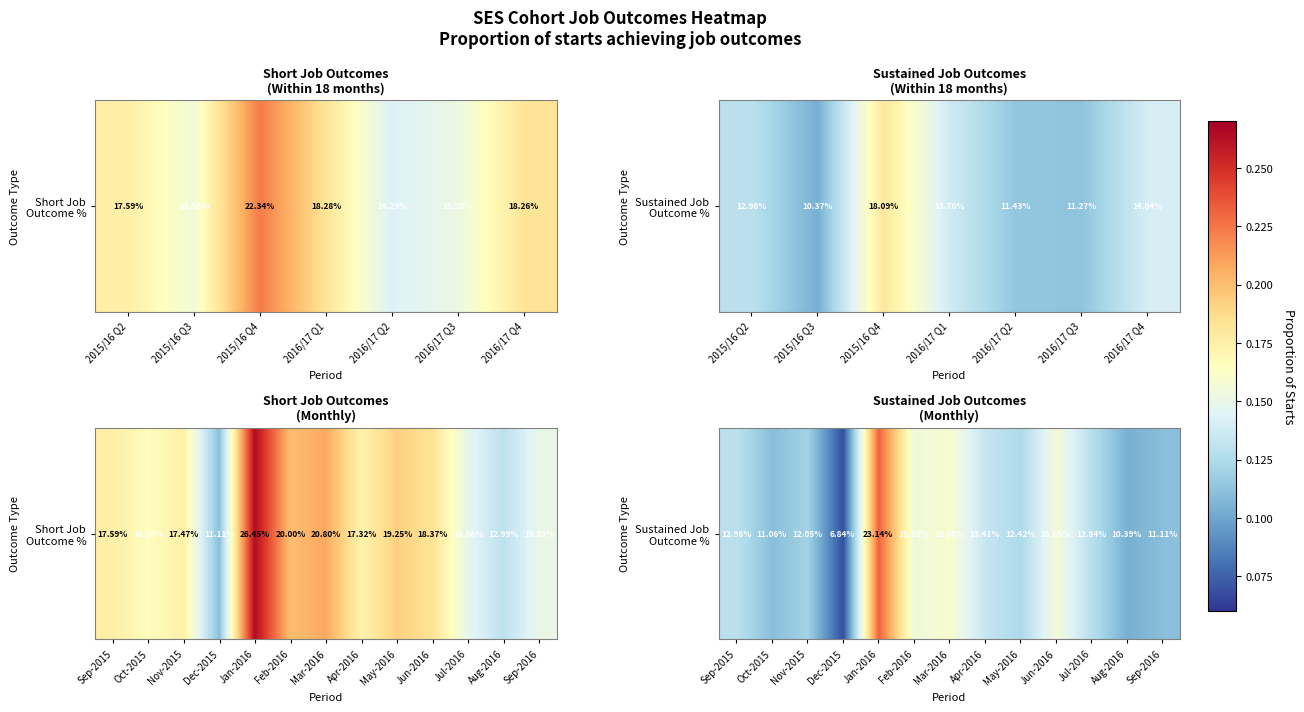

What is the average value?

0.1